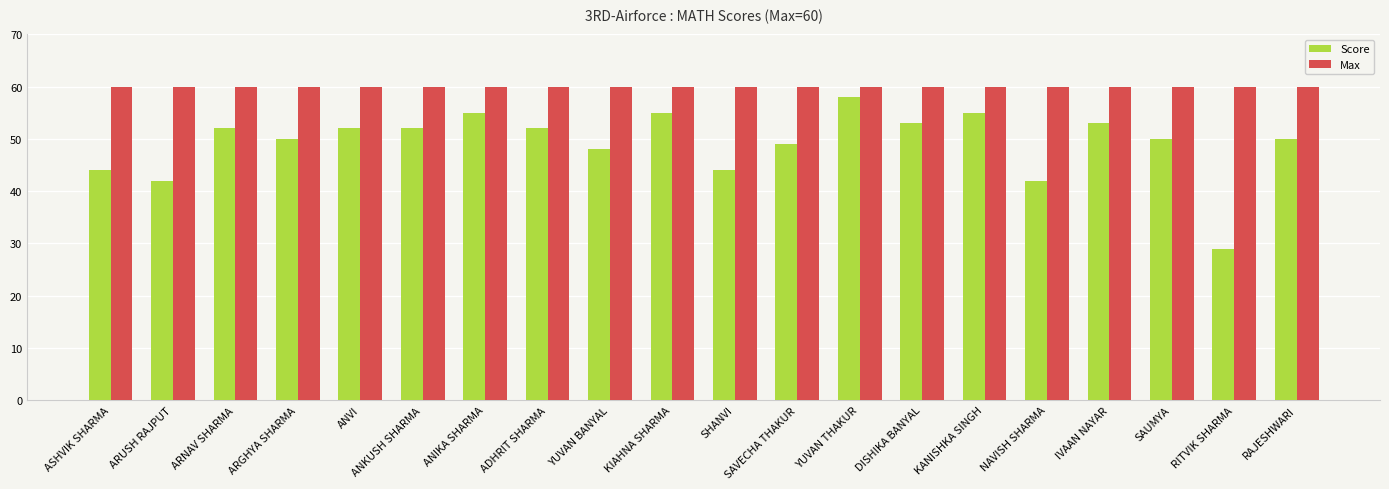

How many bars are there in each group?

2